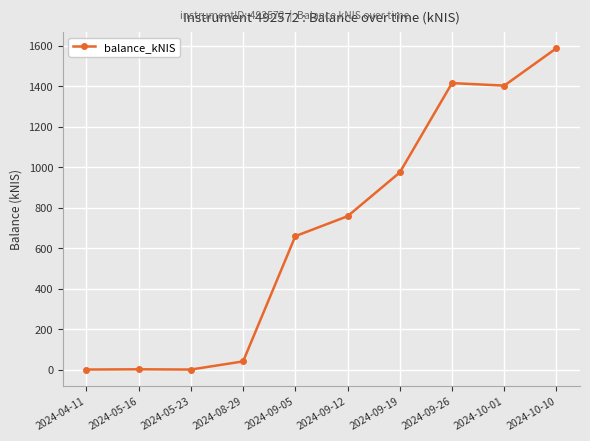

What is the change in value from 2024-09-12 to 2024-09-26?

+657.5